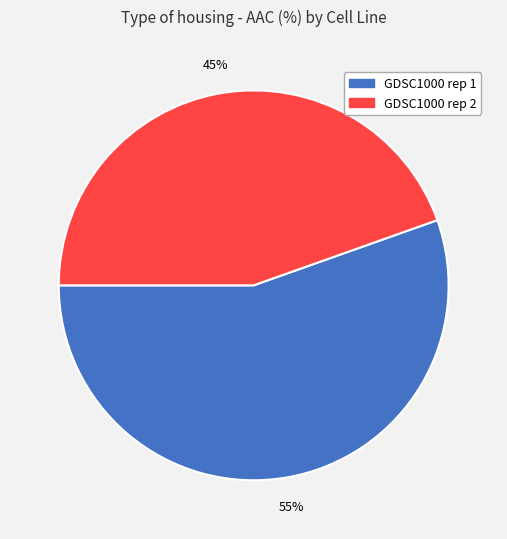

To the nearest percent, what percentage of the pie is GDSC1000 rep 2?

45%